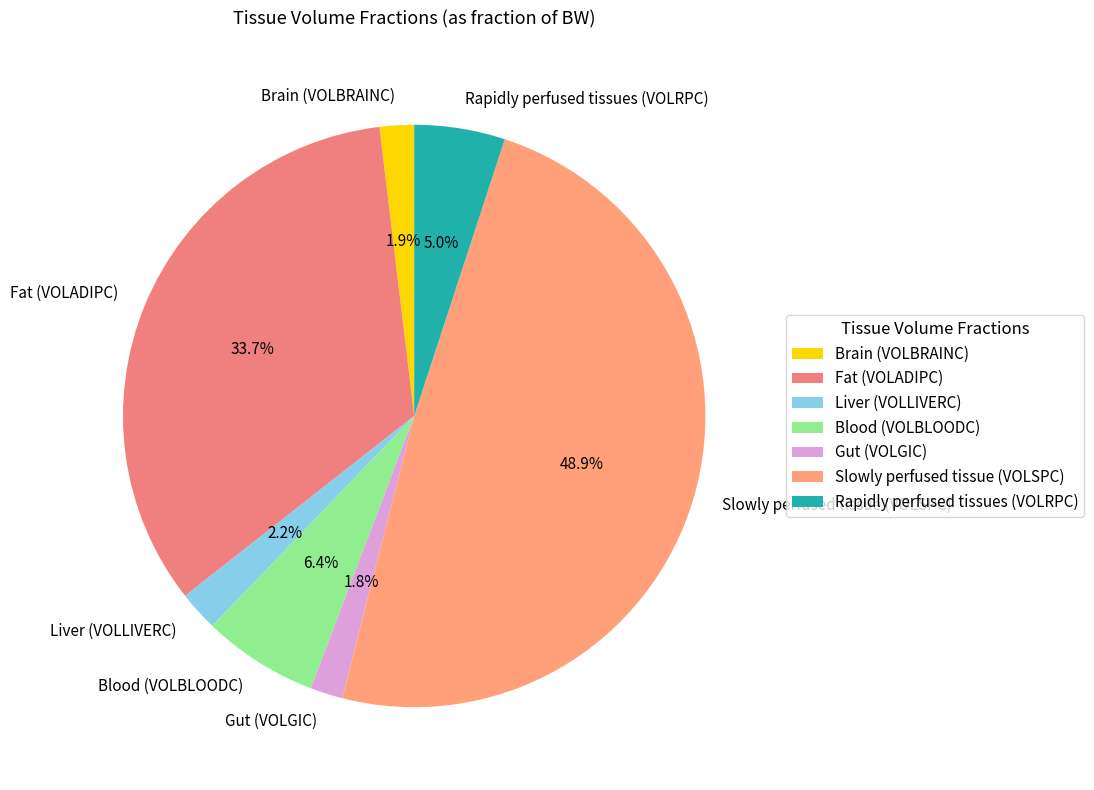

Is it true that Liver (VOLLIVERC) is 2% of the pie?

True